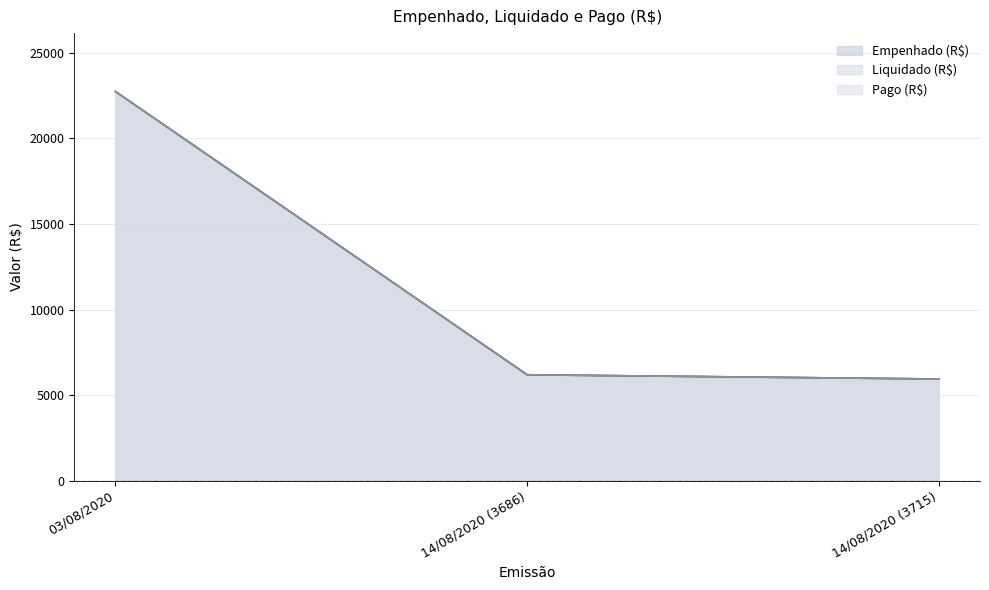

True or false: Liquidado (R$) has a value of 22746.5 at 03/08/2020.

True